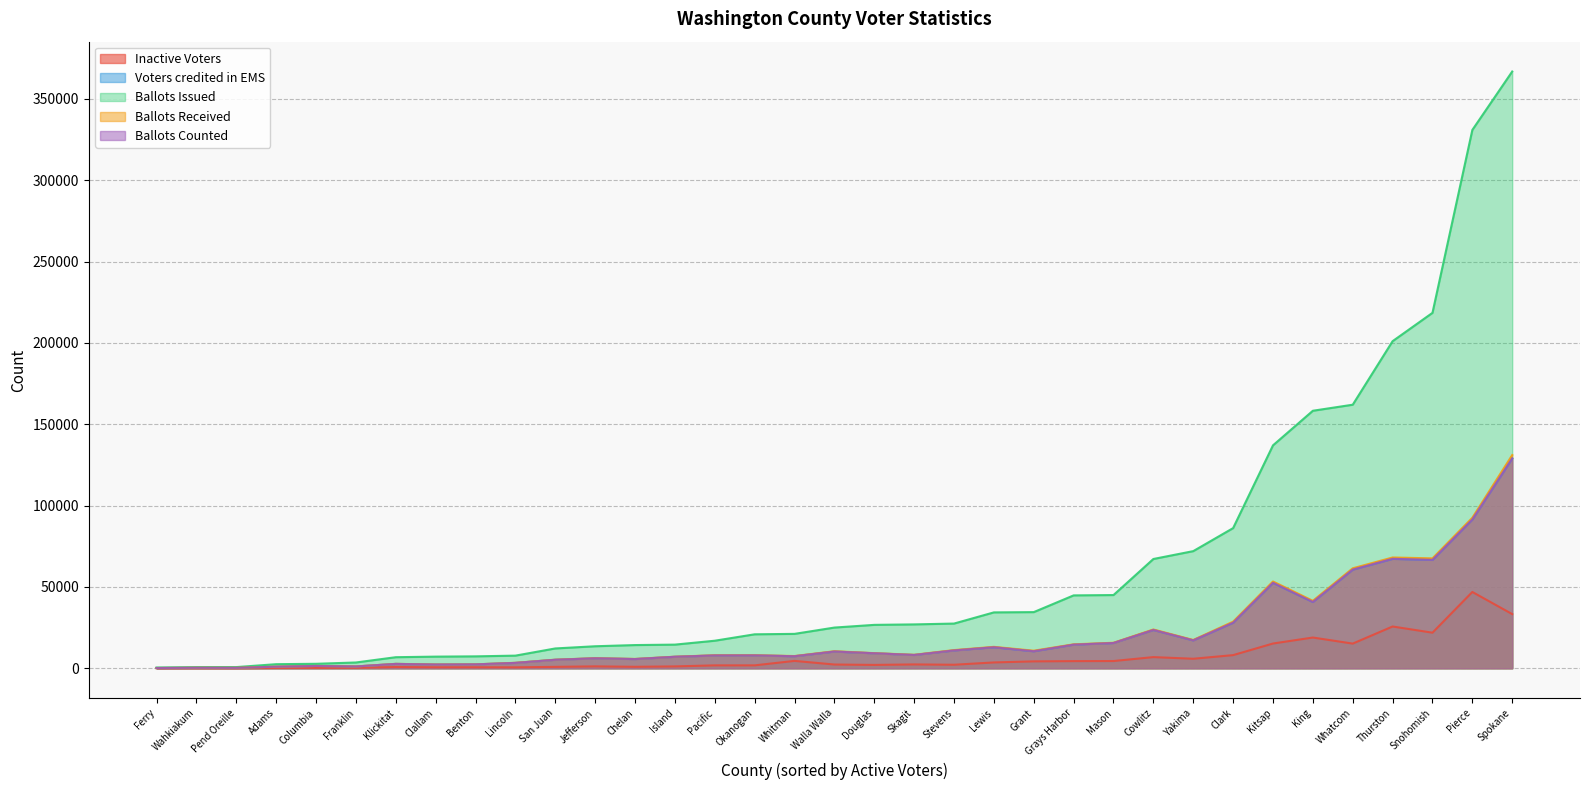

What are all the series names shown in the legend?

Inactive Voters, Voters credited in EMS, Ballots Issued, Ballots Received, Ballots Counted